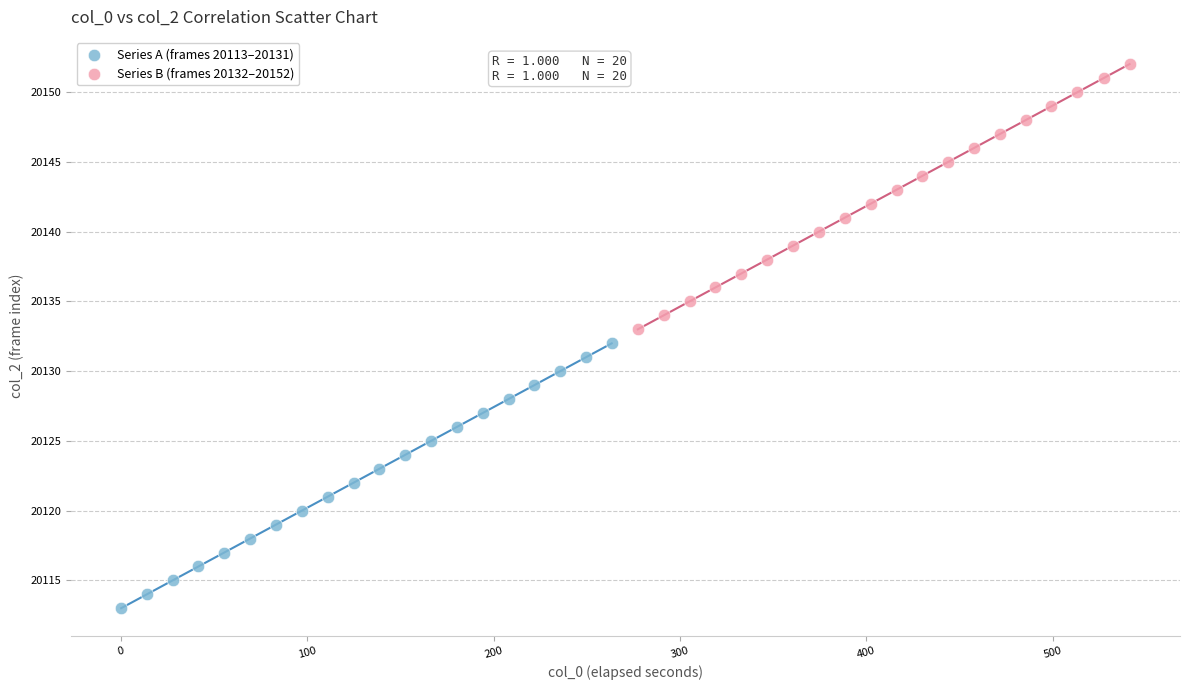

Which series contains the highest Y value?

Series B (frames 20132–20152)